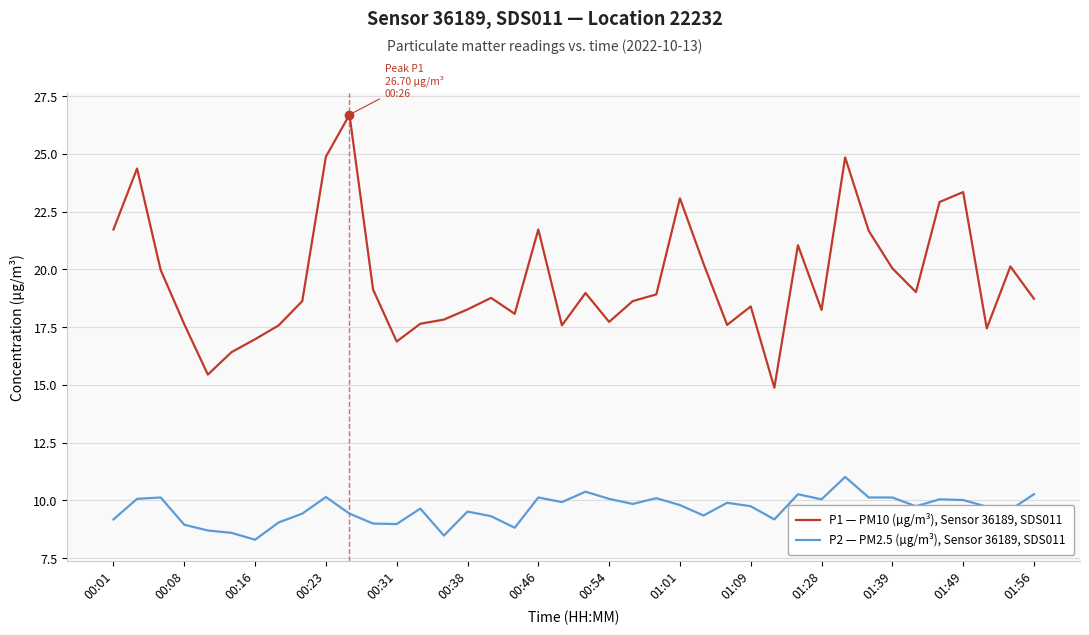

How many lines are shown in the chart?

2